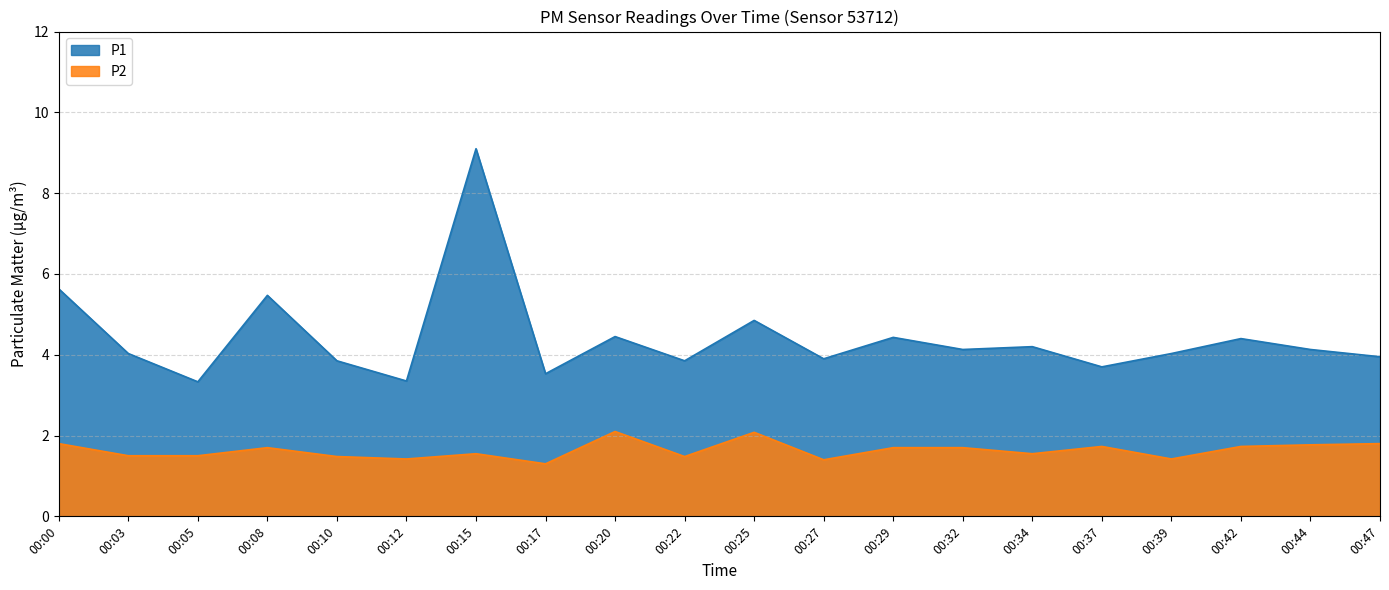

How many lines are shown in the chart?

2